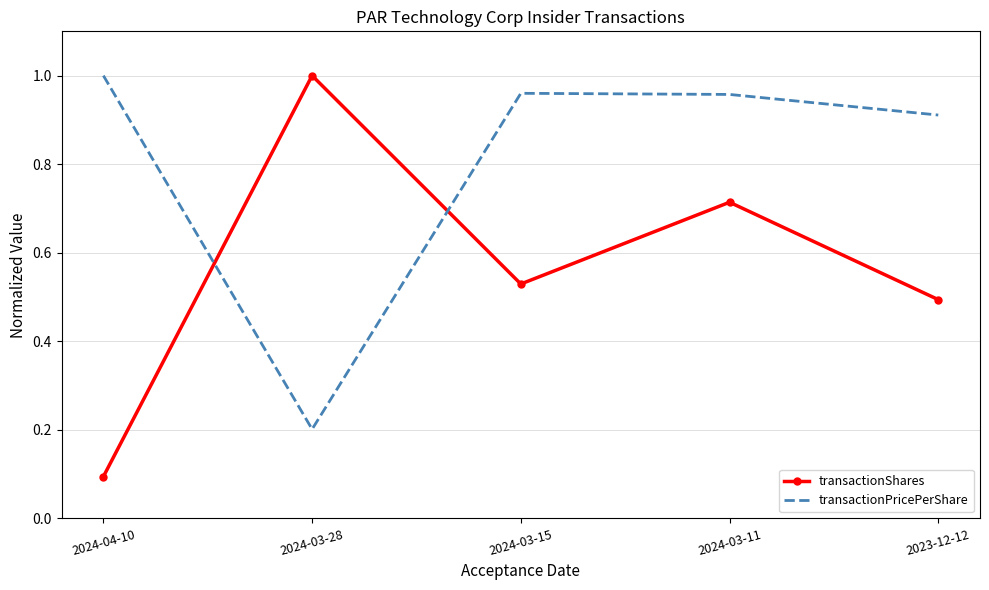

At which label does transactionShares reach its peak?

2024-03-28